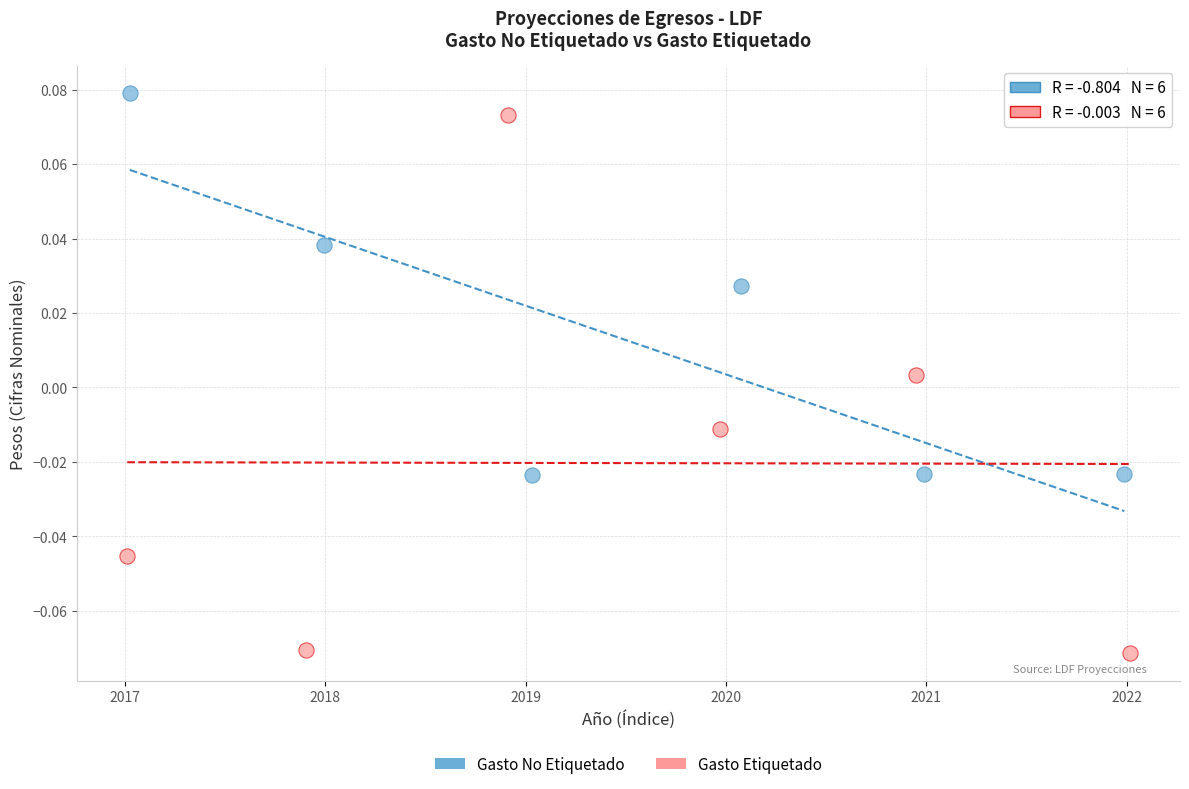

Which series contains the lowest Y value?

Gasto Etiquetado